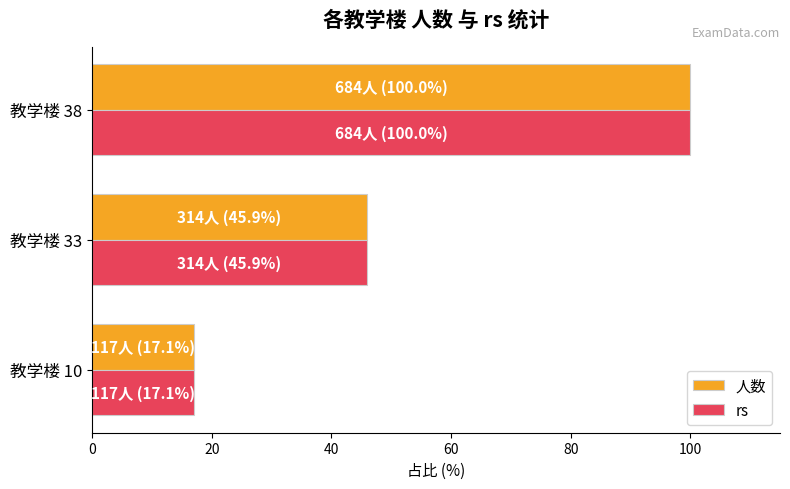

What is the difference between the maximum and minimum values in the rs series?

82.9